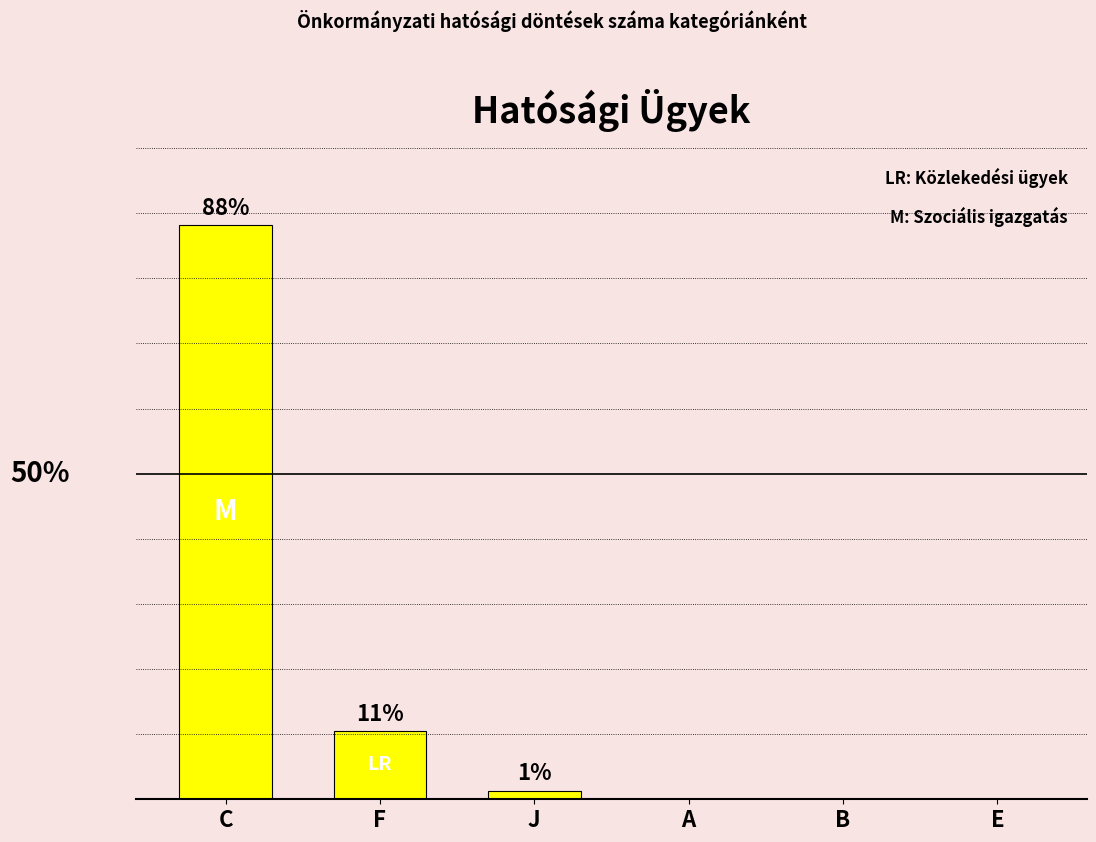

What is the label of the 4th bar from the right?

J